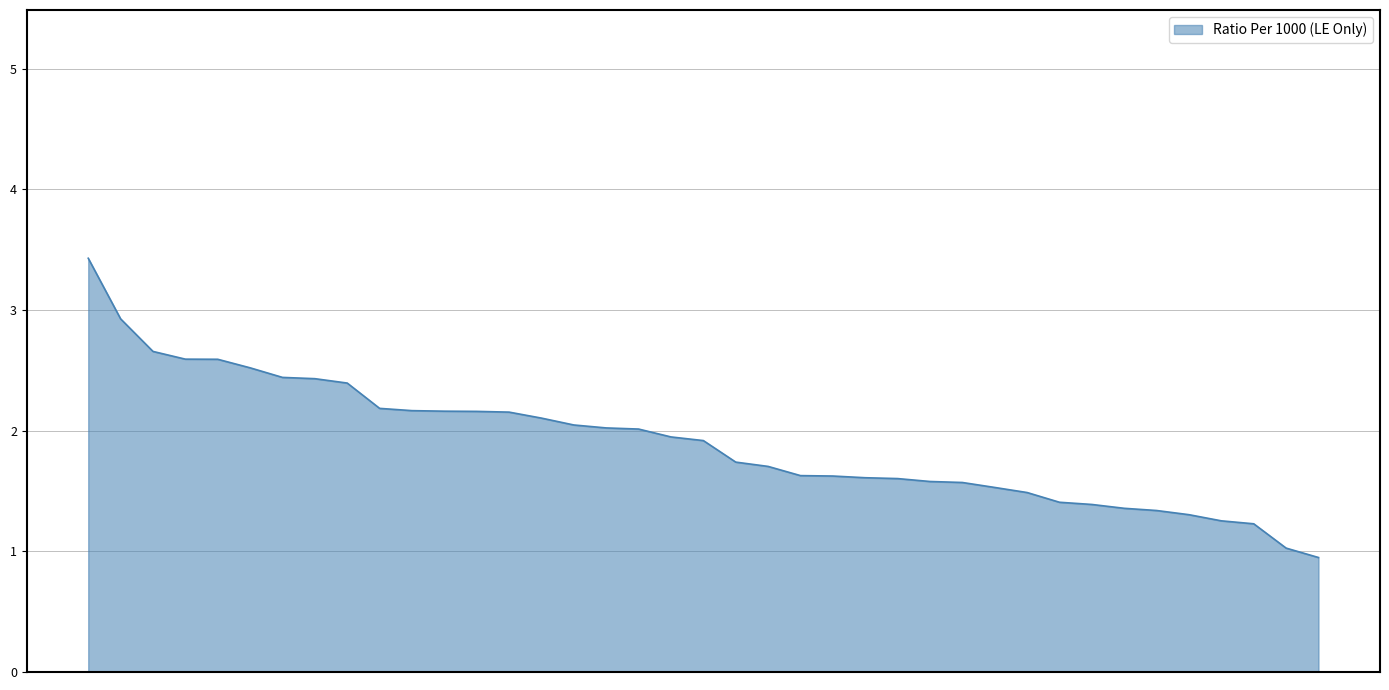

What is the difference between the maximum and minimum values?

2.5